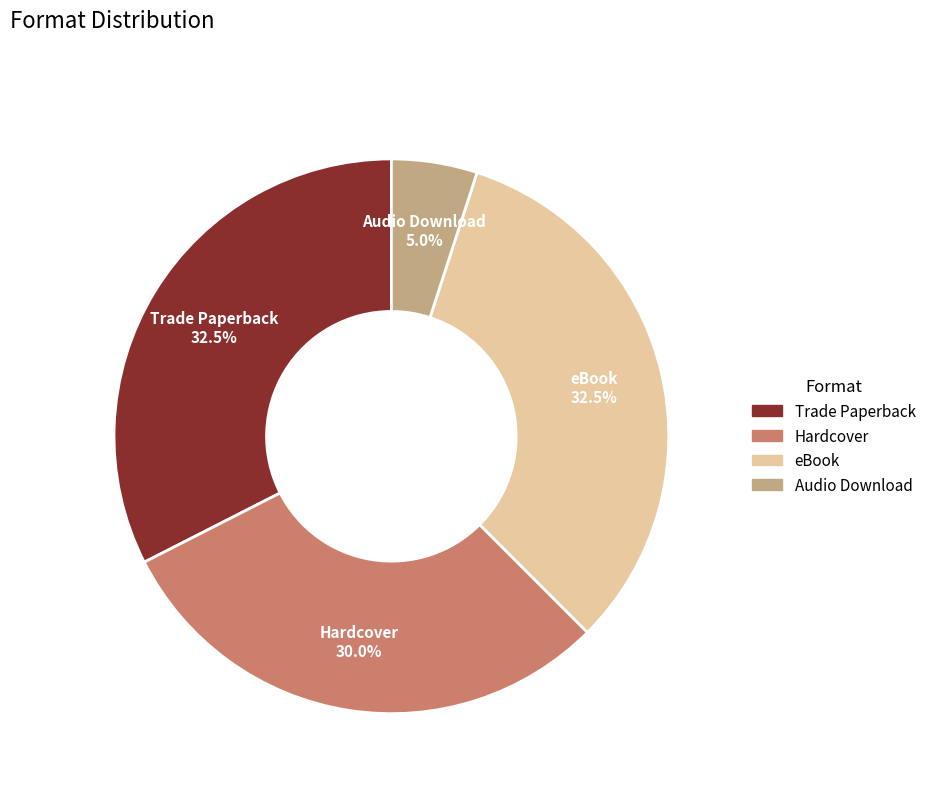

Which category has the smallest portion of the pie?

Audio Download